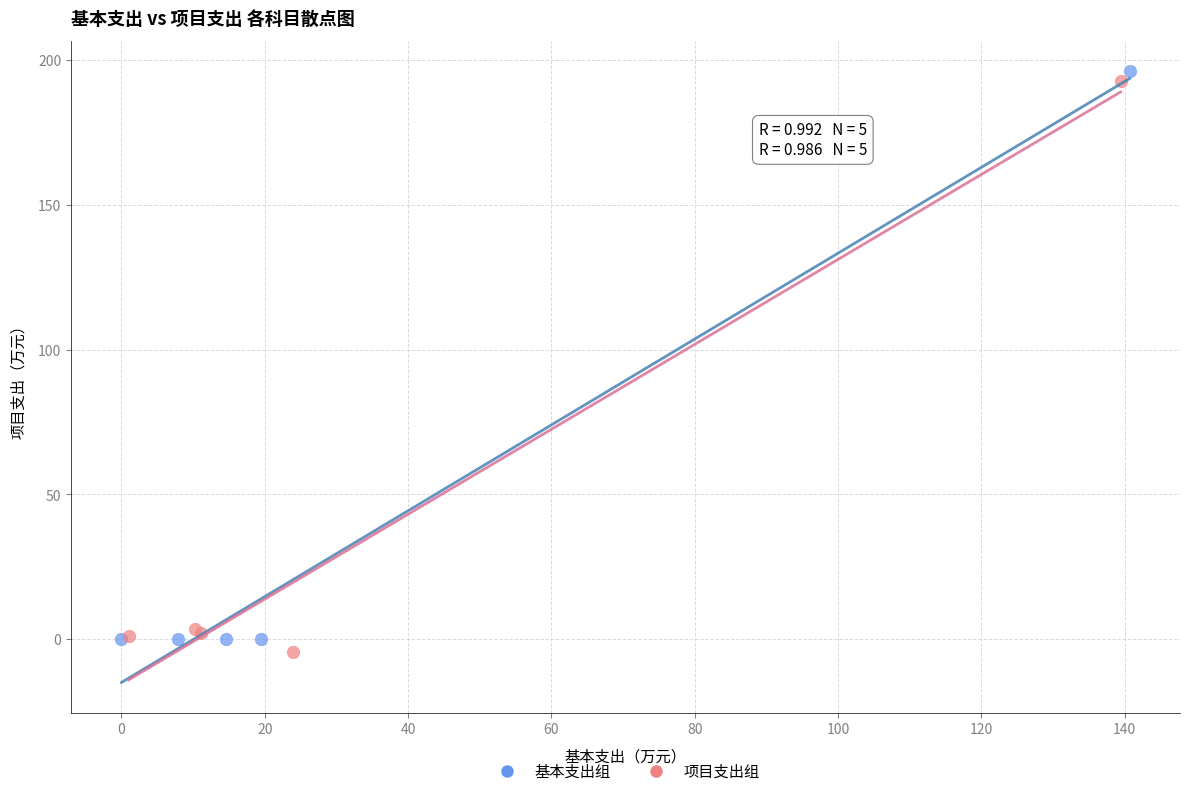

What are all the series names shown in the legend?

基本支出组, 项目支出组